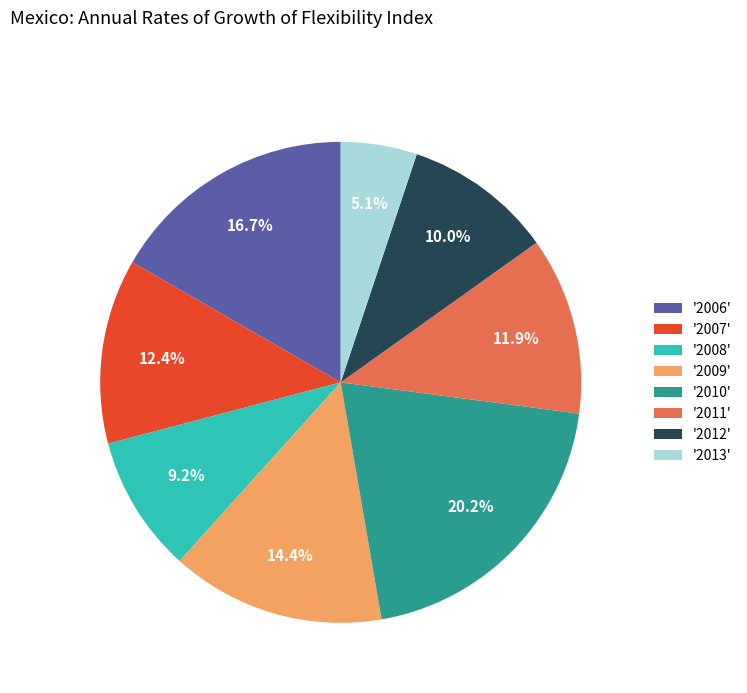

Which has a higher value, '2008' or '2013'?

'2008'